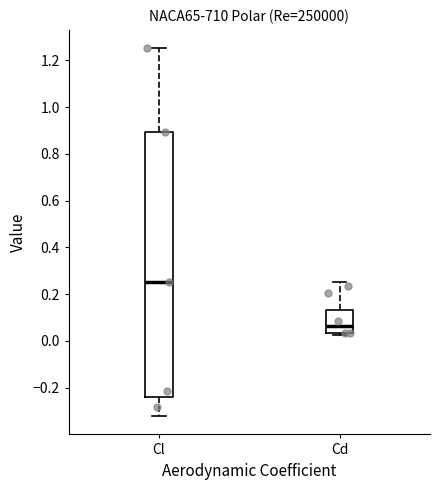

Reading left to right, read every box against the y-axis: the position of its median line, the range the box covers, and the ends of its whiskers. The values are not printed on the chart, so give them approximately, as read against the axis.

Cl: median 0.26, box -0.24 to 0.90, whiskers -0.32 to 1.26
Cd: median 0.06, box 0.04 to 0.14, whiskers 0.02 to 0.26